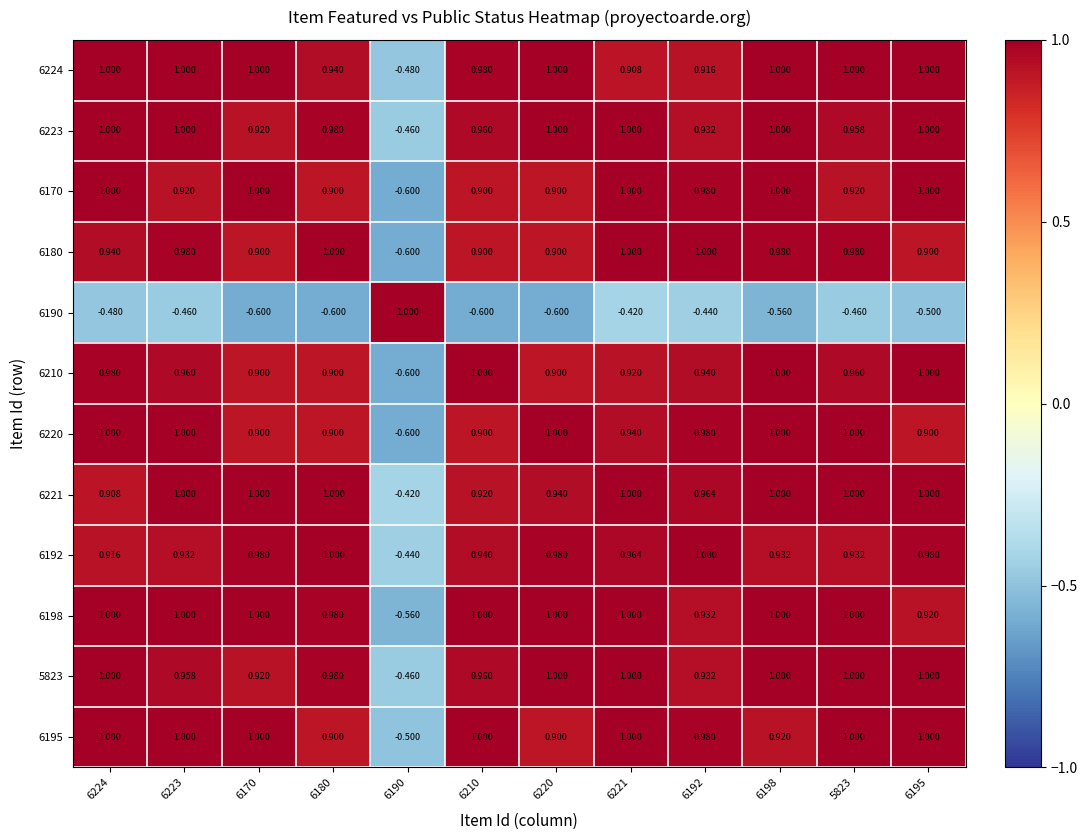

Between 6192 and 6195, which series saw the biggest shift?

6180